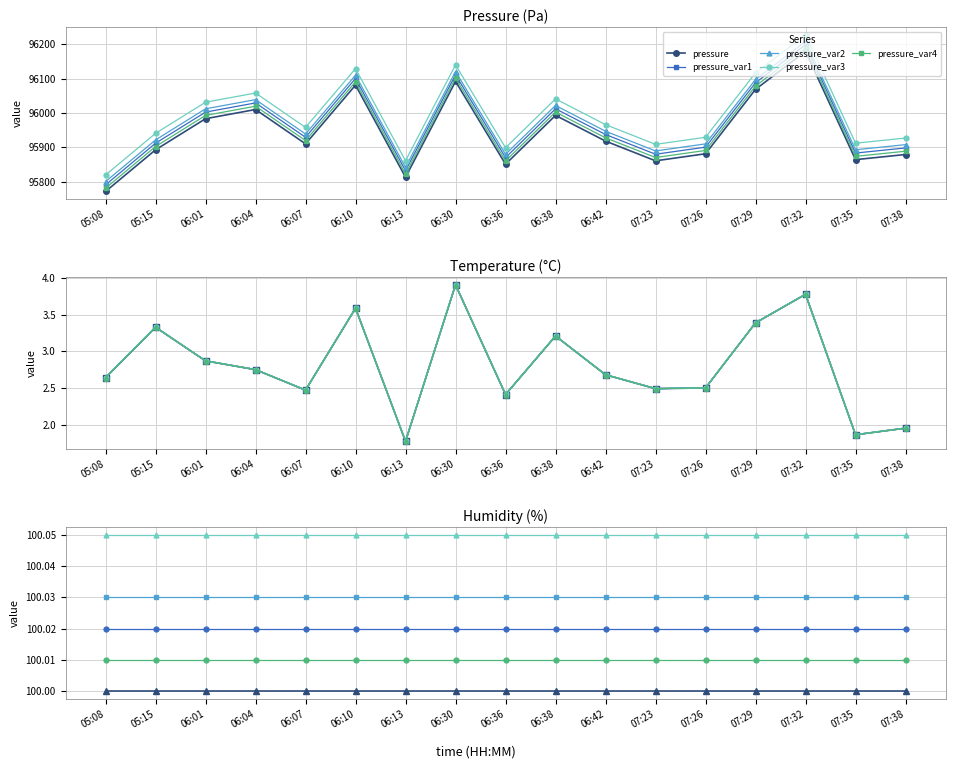

What value does the pressure series have at 07:38?

95879.2